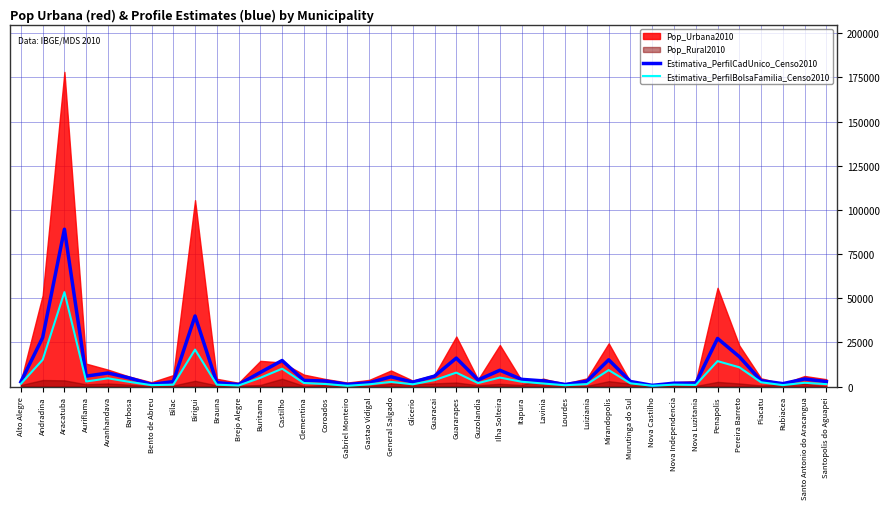

True or false: Estimativa_PerfilBolsaFamilia_Censo2010 and Estimativa_PerfilCadUnico_Censo2010 cross at least once.

False